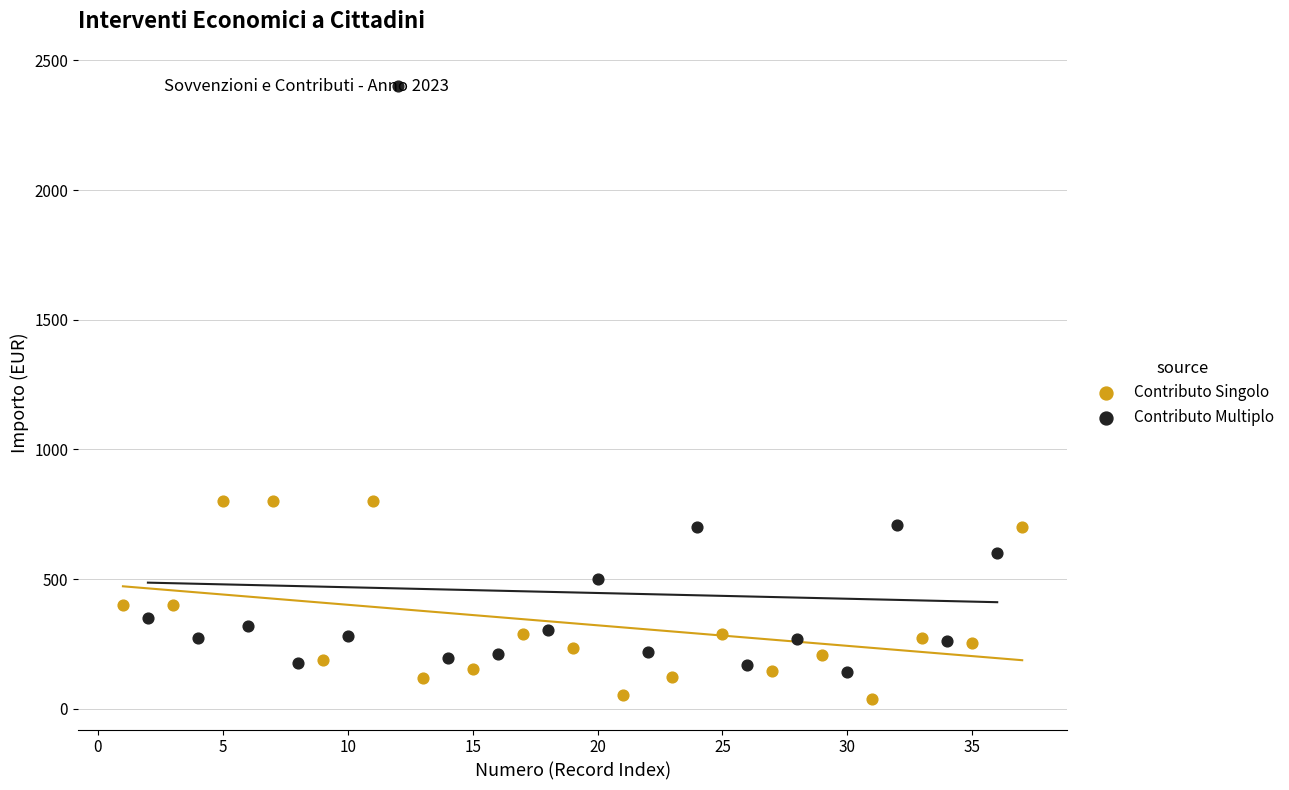

Which series has the widest spread of Y values?

Contributo Multiplo